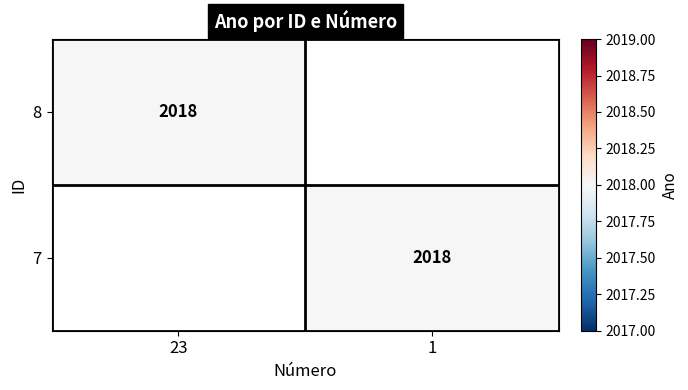

Is it true that 8 equals 2018 at 23?

True